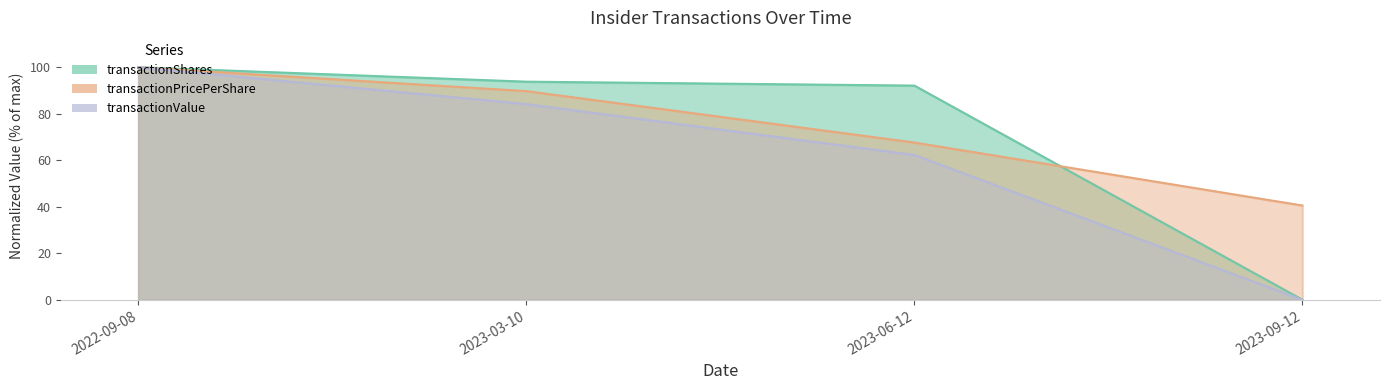

True or false: transactionPricePerShare has a value of 40.6 at 2023-09-12.

True